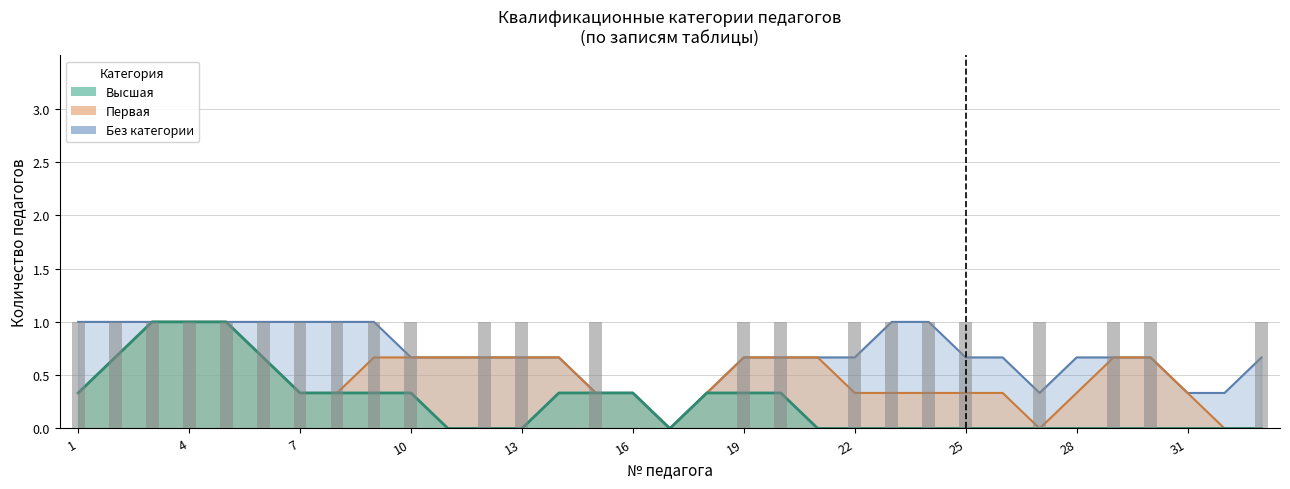

Which category has the highest value across all series?

2